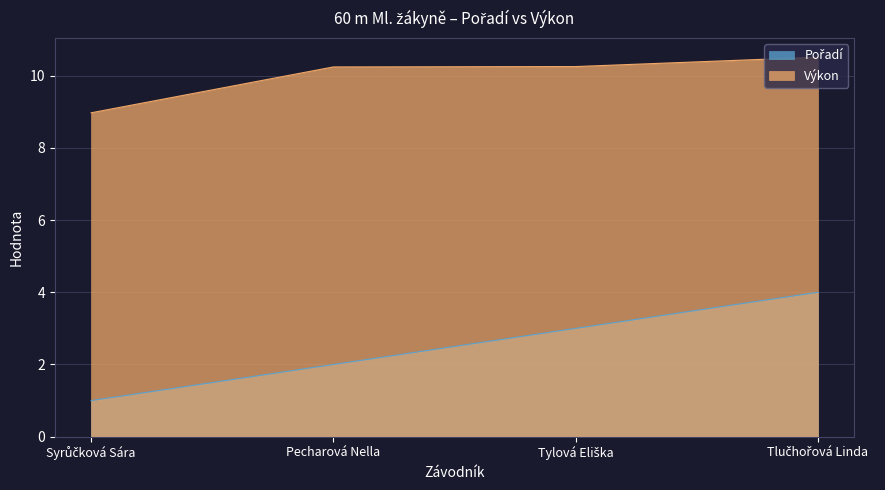

At Tlučhořová Linda, list the series in order from smallest to largest.

Pořadí, Výkon